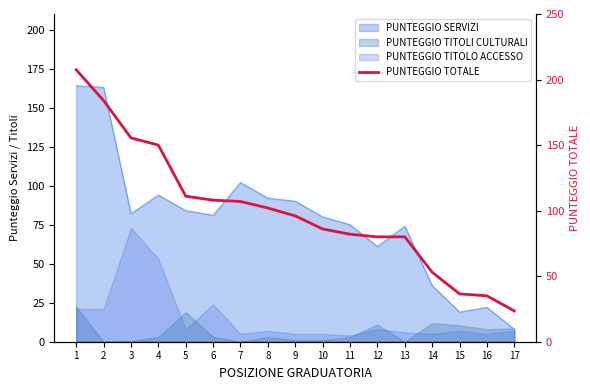

At which label is the value closest to 115?

5